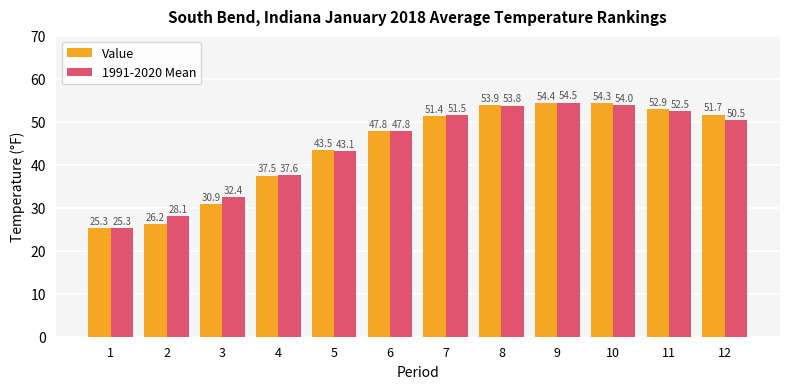

Reading left to right, transcribe all the data shown in this chart.

Value: 25.3	26.2	30.9	37.5	43.5	47.8	51.4	53.9	54.4	54.3	52.9	51.7
1991-2020 Mean: 25.3	28.1	32.4	37.6	43.1	47.8	51.5	53.8	54.5	54.0	52.5	50.5